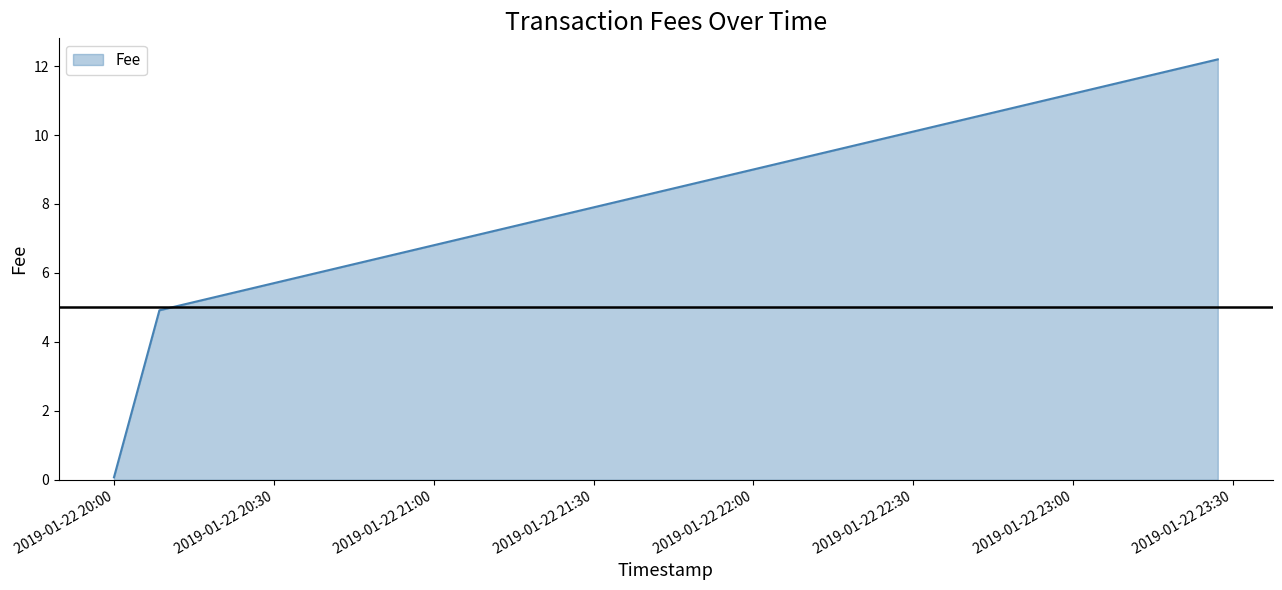

What is the sum of all values?

17.2